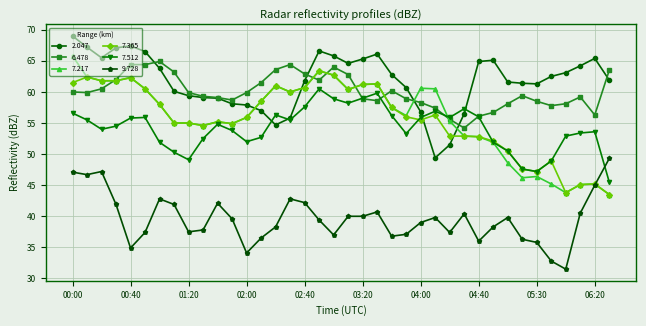

What is the minimum value for 7.512?

45.5